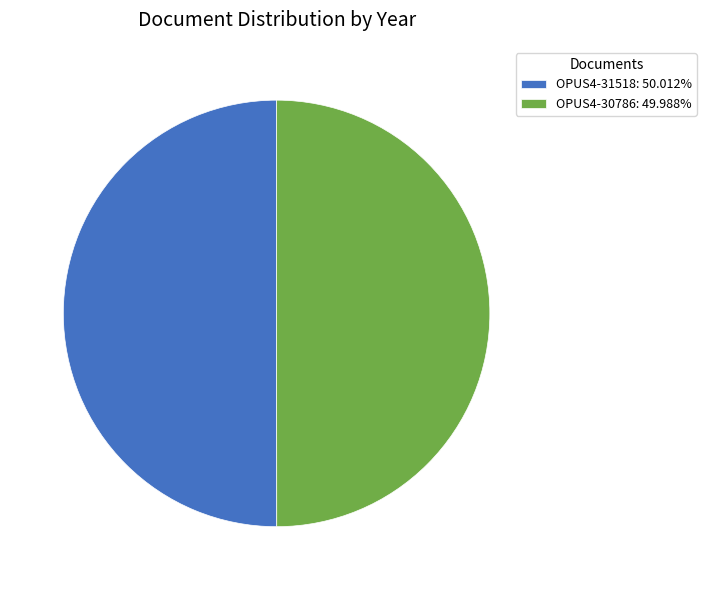

What is the ratio of the value at OPUS4-31518: 50.012% to the value at OPUS4-30786: 49.988%?

1.0